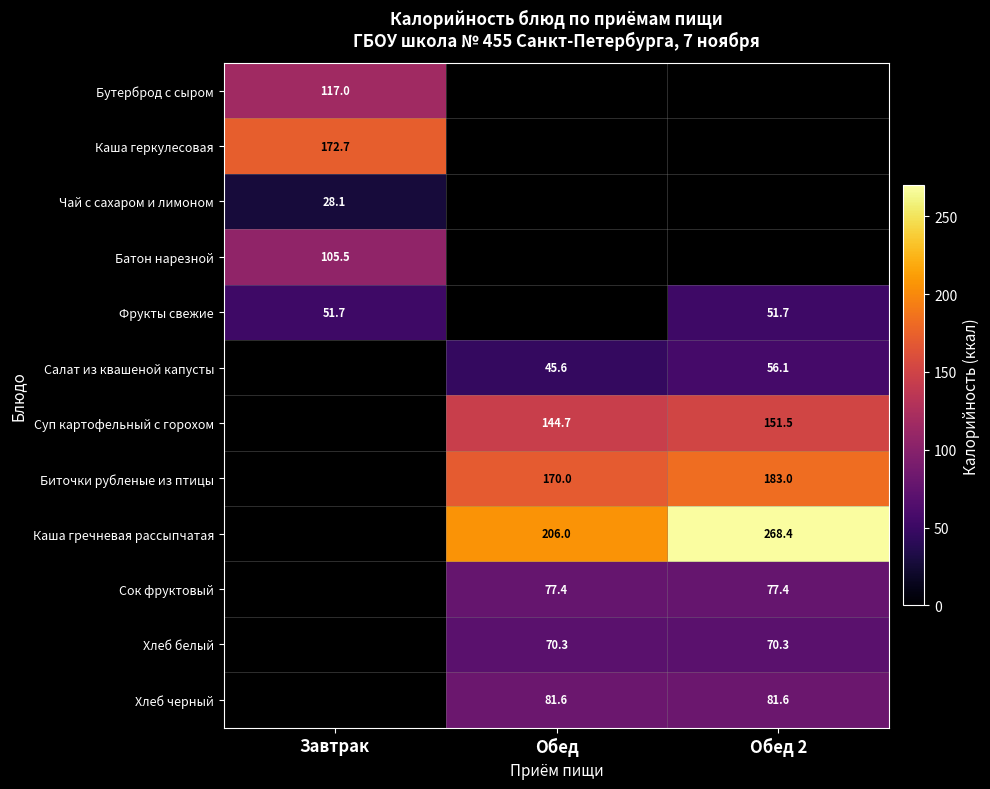

At how many categories does at least one series exceed 204?

2